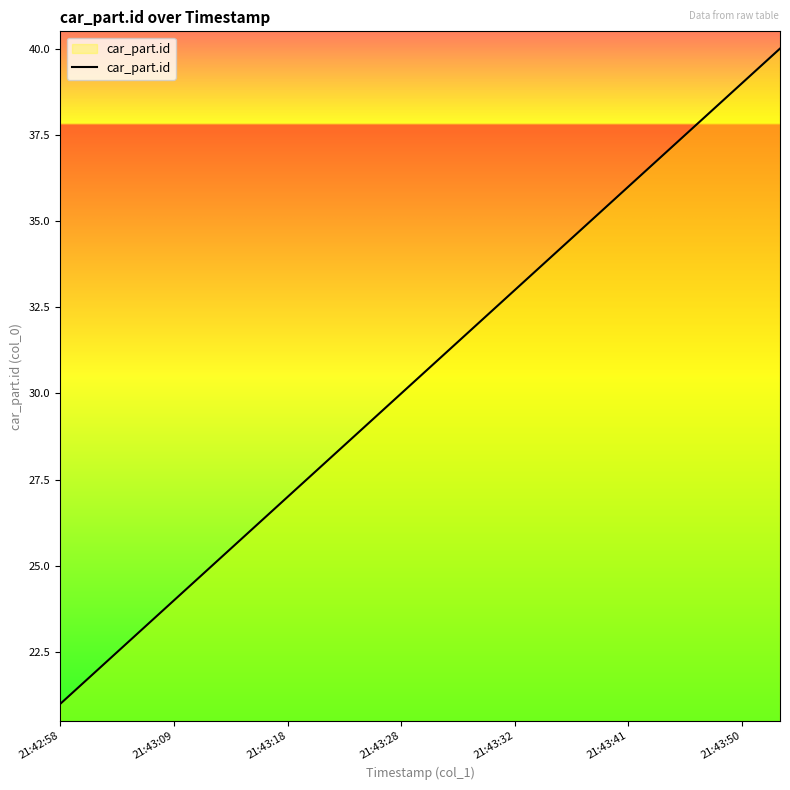

What is the difference between the maximum and minimum values?

19